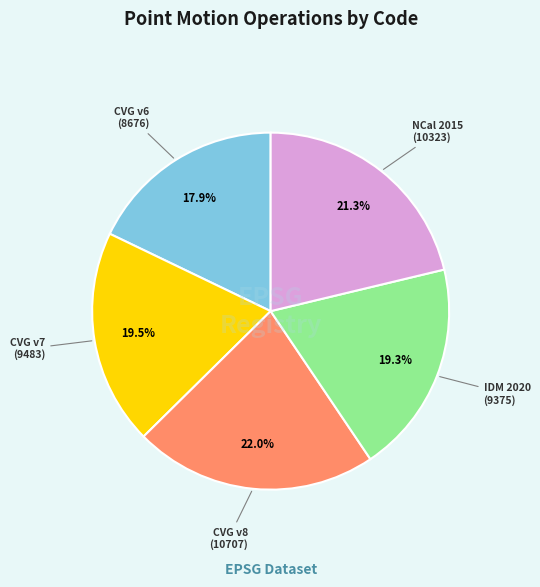

Does any single category account for the majority?

No